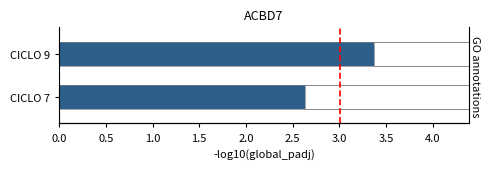

How many data points are less than 3?

1